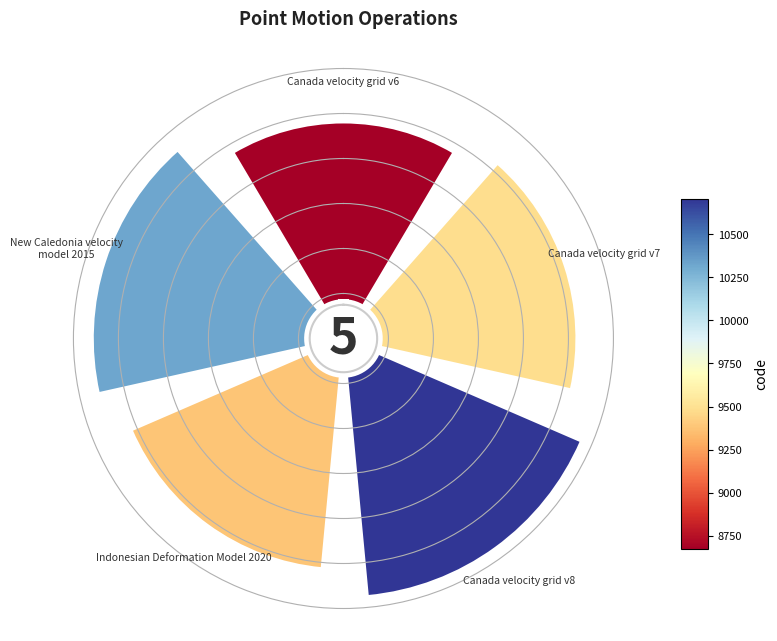

To the nearest percent, what percentage of the pie is 0.8?

21%